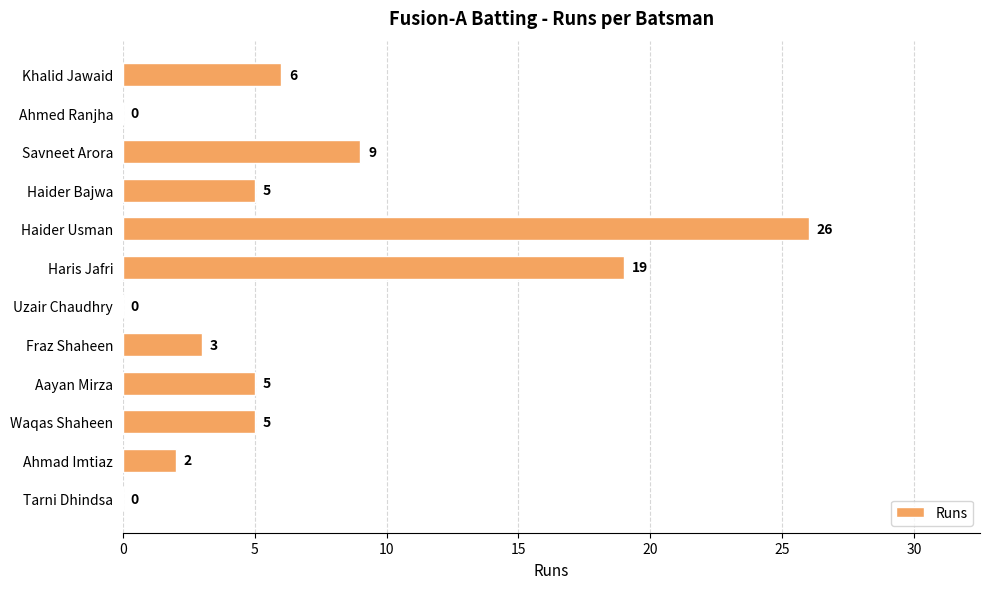

What is the change in value from Ahmed Ranjha to Haider Usman?

+26